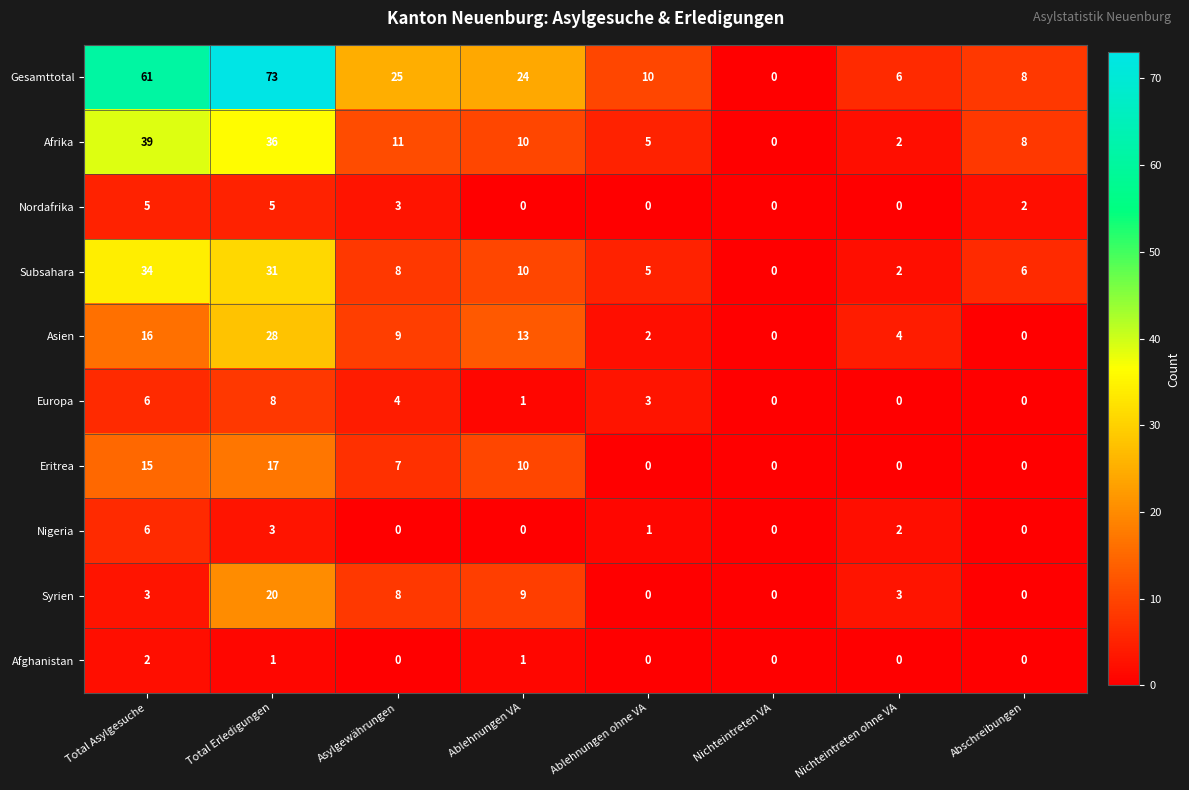

The value of Europa at Nichteintreten ohne VA is 3. True or false?

False